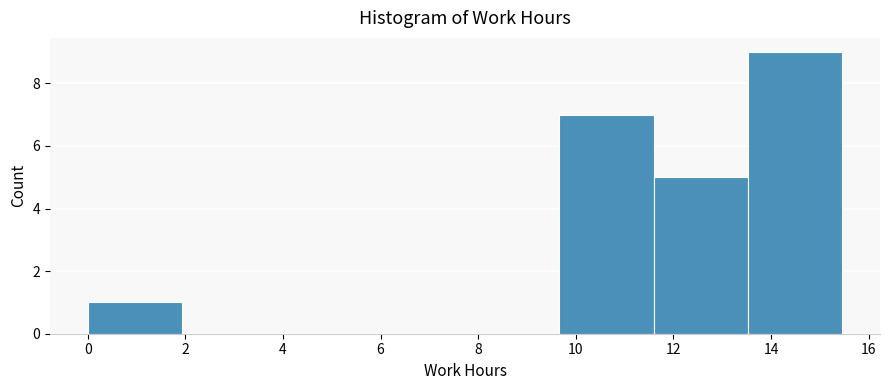

Reading left to right, list every bar in this chart as the range it spans on the x-axis followed by its height. Neither the bar edges nor the heights are printed on the chart, so give them approximately, as read against the axes.

0.0 to 2.0: 1
2.0 to 3.8: 0
3.8 to 5.8: 0
5.8 to 7.8: 0
7.8 to 9.6: 0
9.6 to 11.6: 7
11.6 to 13.6: 5
13.6 to 15.4: 9